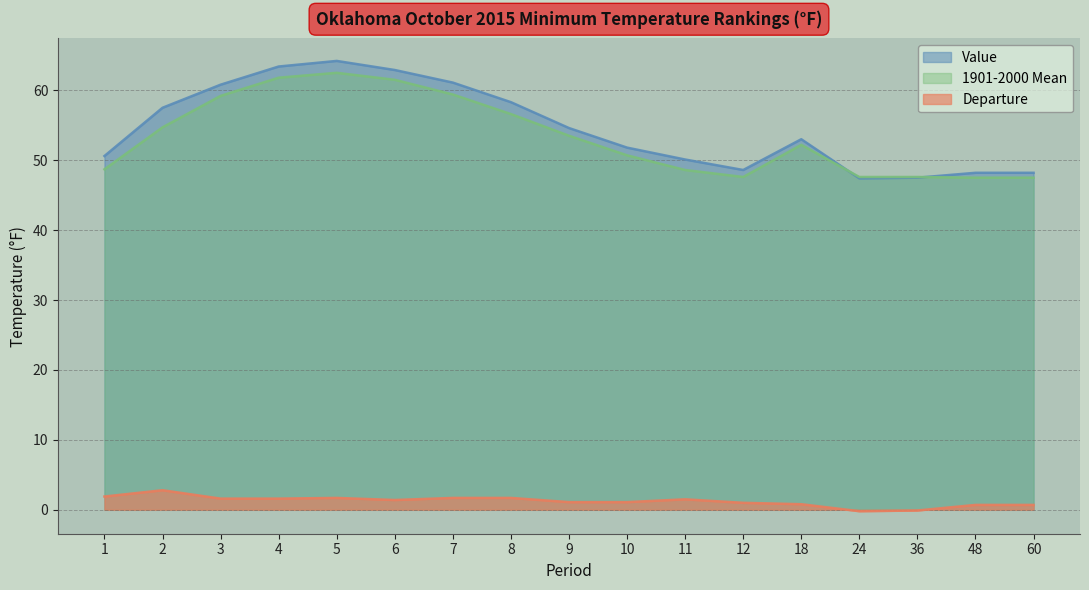

At how many categories does at least one series exceed 54?

8